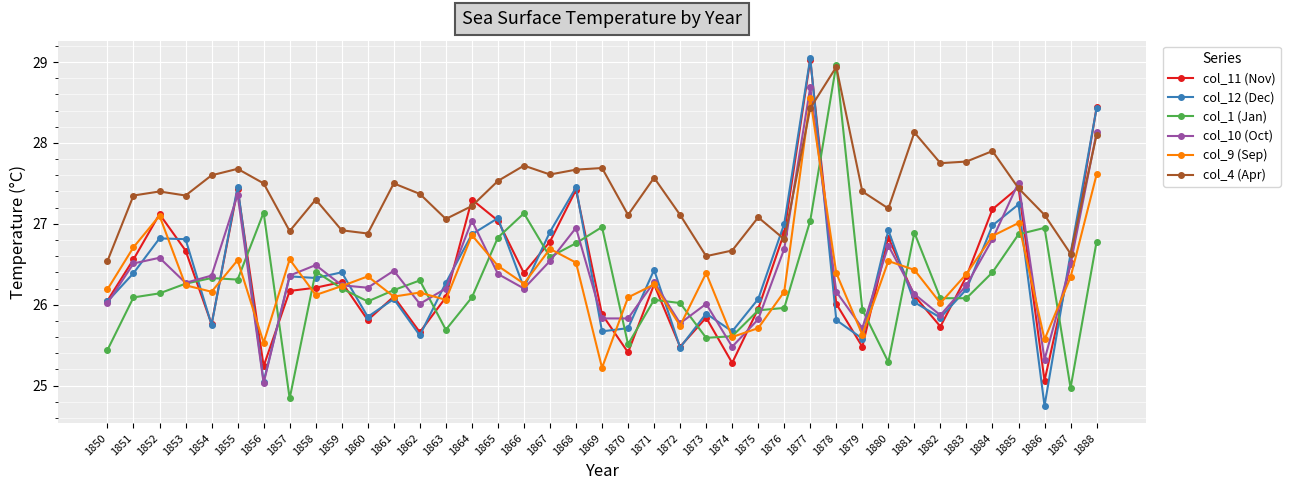

Which series ends up on top after the final intersection of col_11 (Nov) and col_9 (Sep)?

col_11 (Nov)